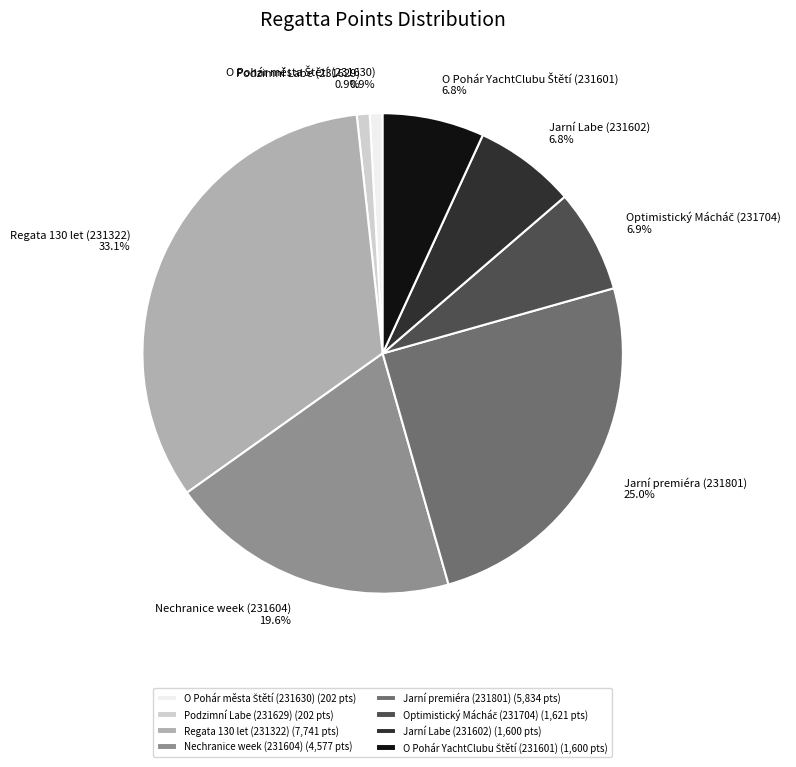

The Podzimní Labe (231629) slice represents 13% of the pie. True or false?

False